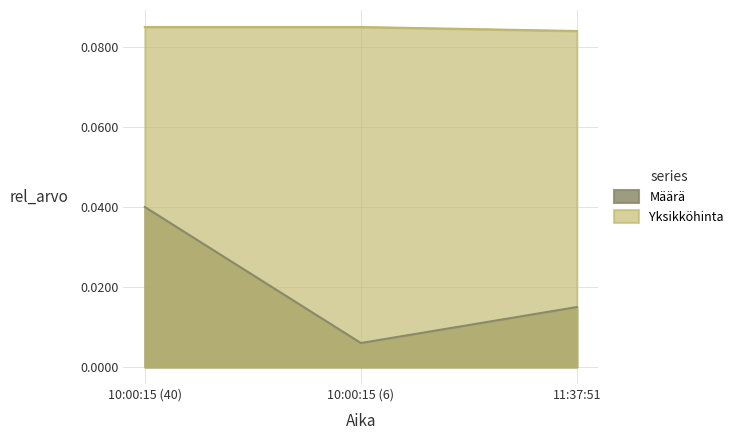

What are all the series names shown in the legend?

Määrä, Yksikköhinta